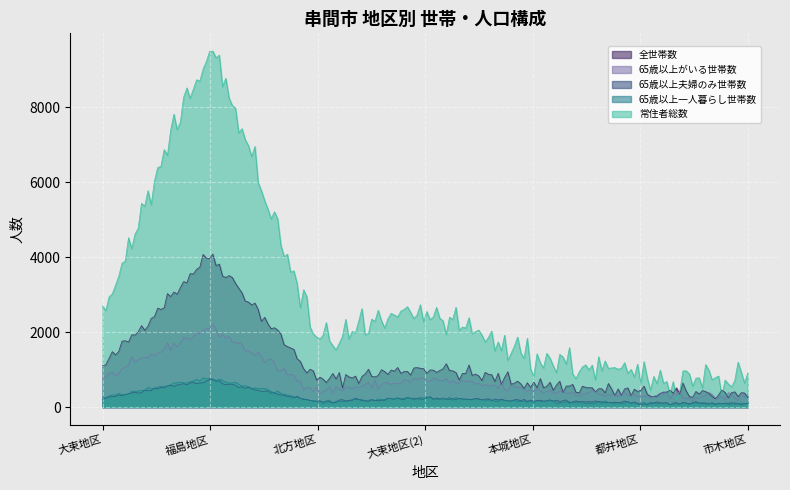

Which series has the largest total across all categories?

常住者総数